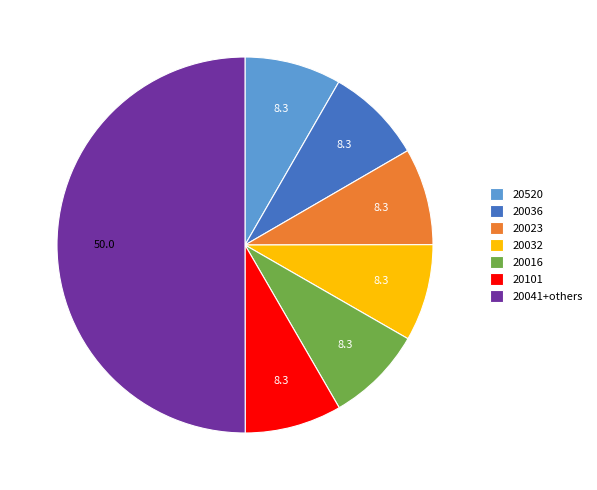

Count the number of slices in the pie.

7